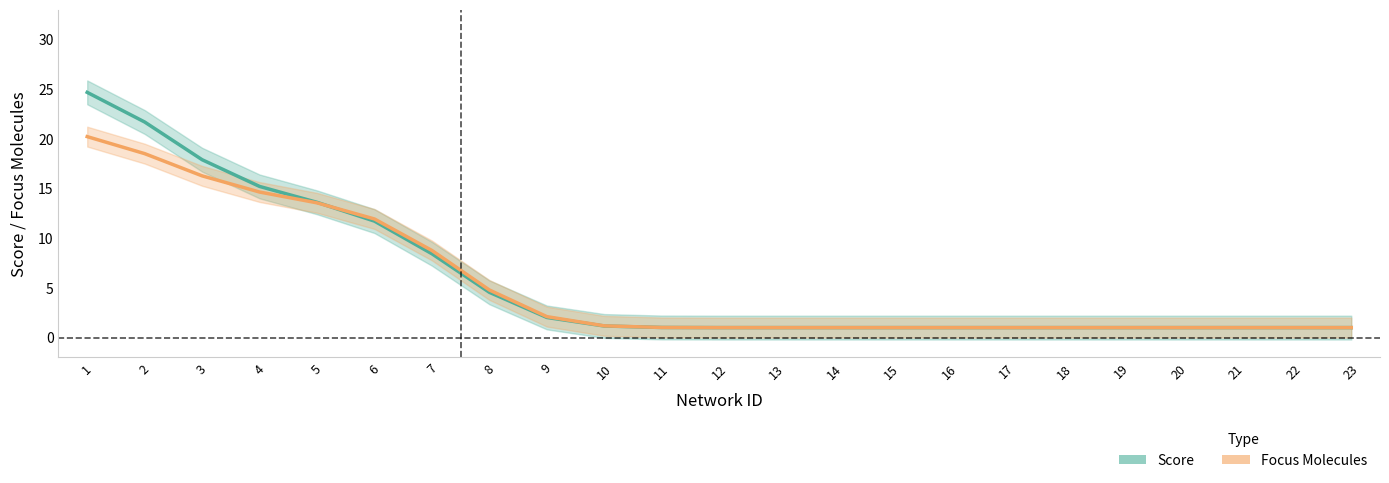

At 10, list the series in order from smallest to largest.

Score, Focus Molecules